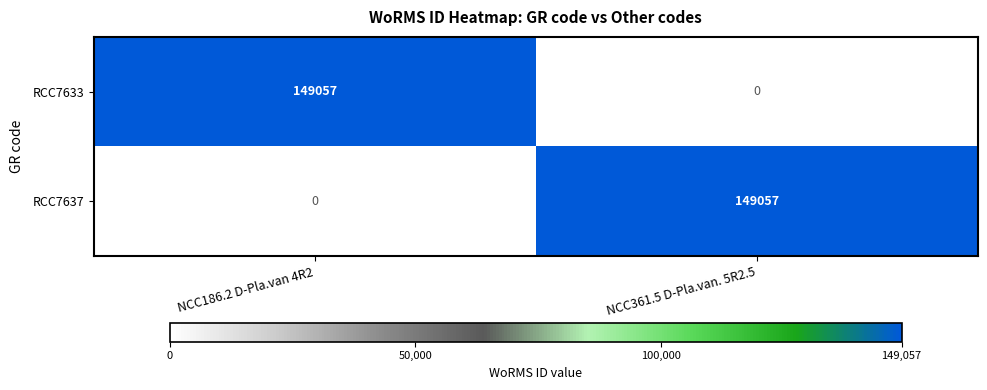

What is the greatest value displayed?

149057